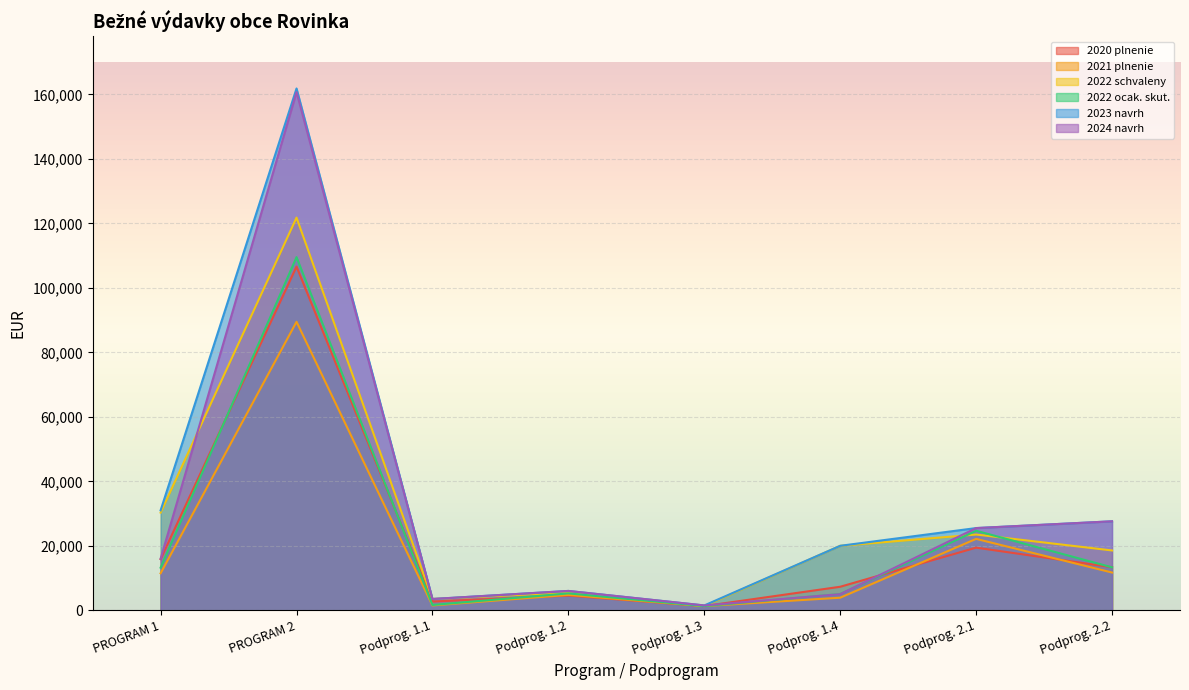

Read the 2021 plnenie value at Podprog. 1.1.

1500.3